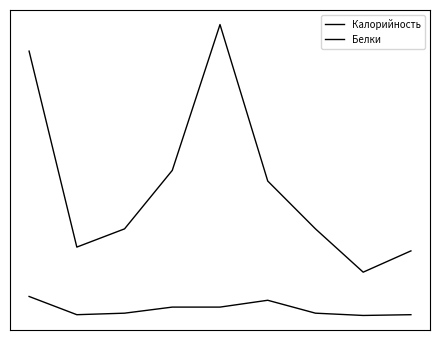

Which series has the largest total across all categories?

Калорийность